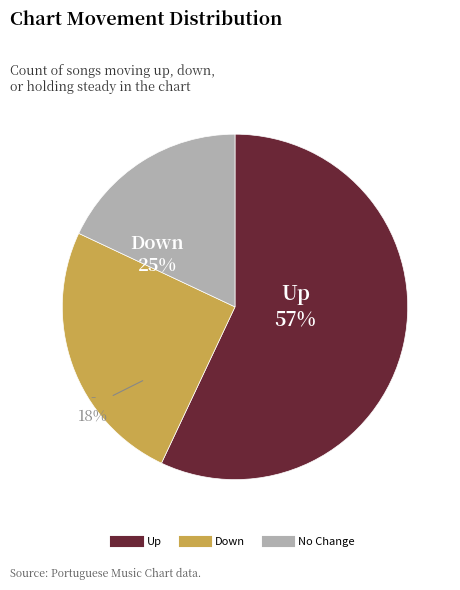

Which slice is the largest?

up